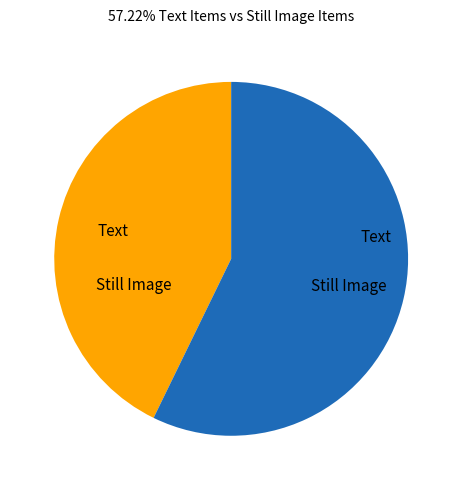

Is there any slice that represents more than half of the pie?

Yes